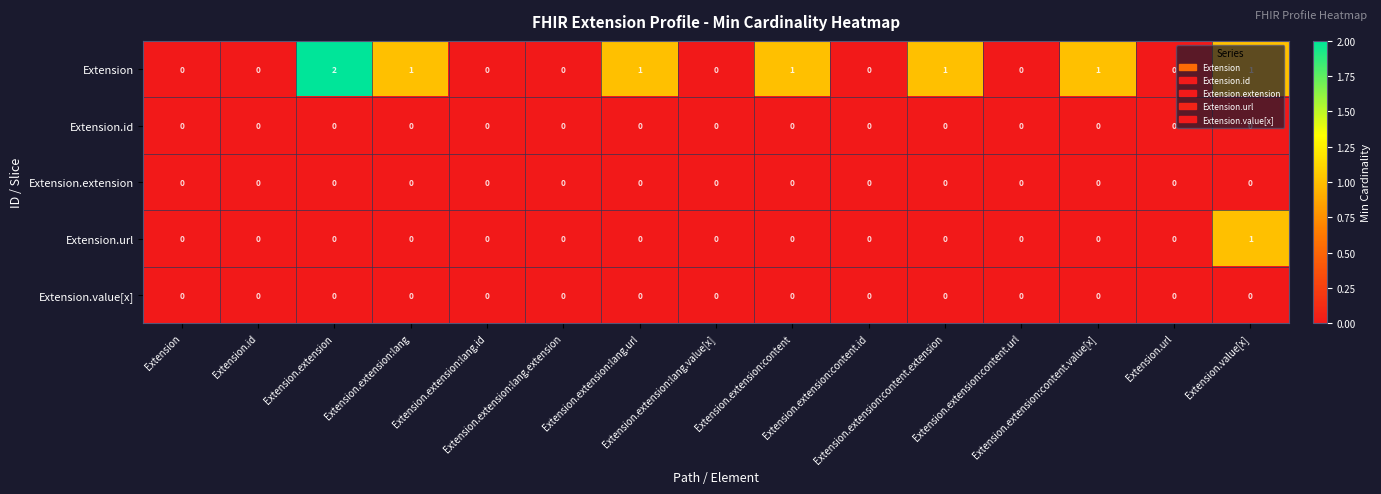

Which series has the largest range (max minus min)?

Extension